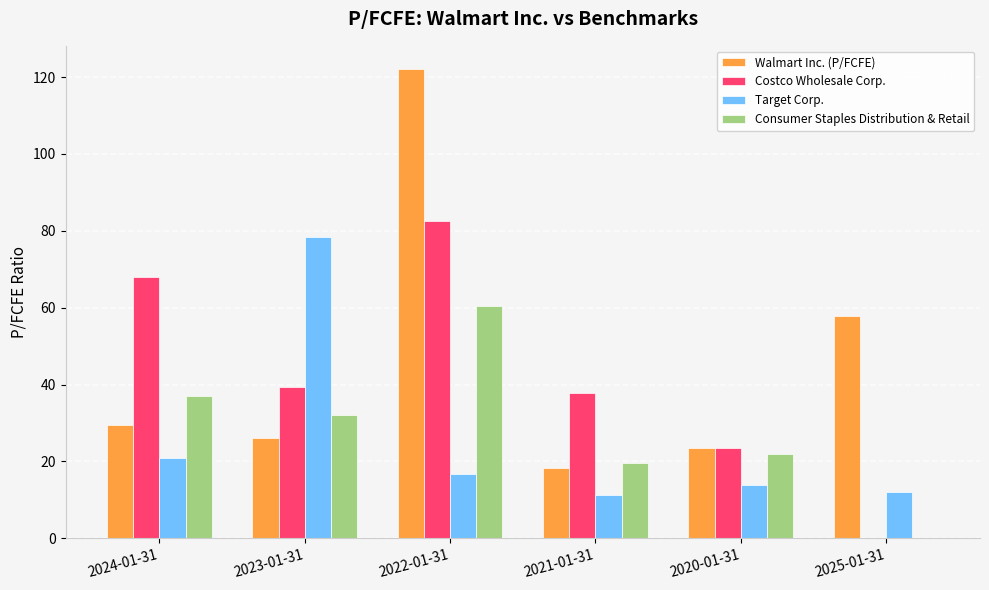

Which series changed the most between 2024-01-31 and 2023-01-31?

Target Corp.